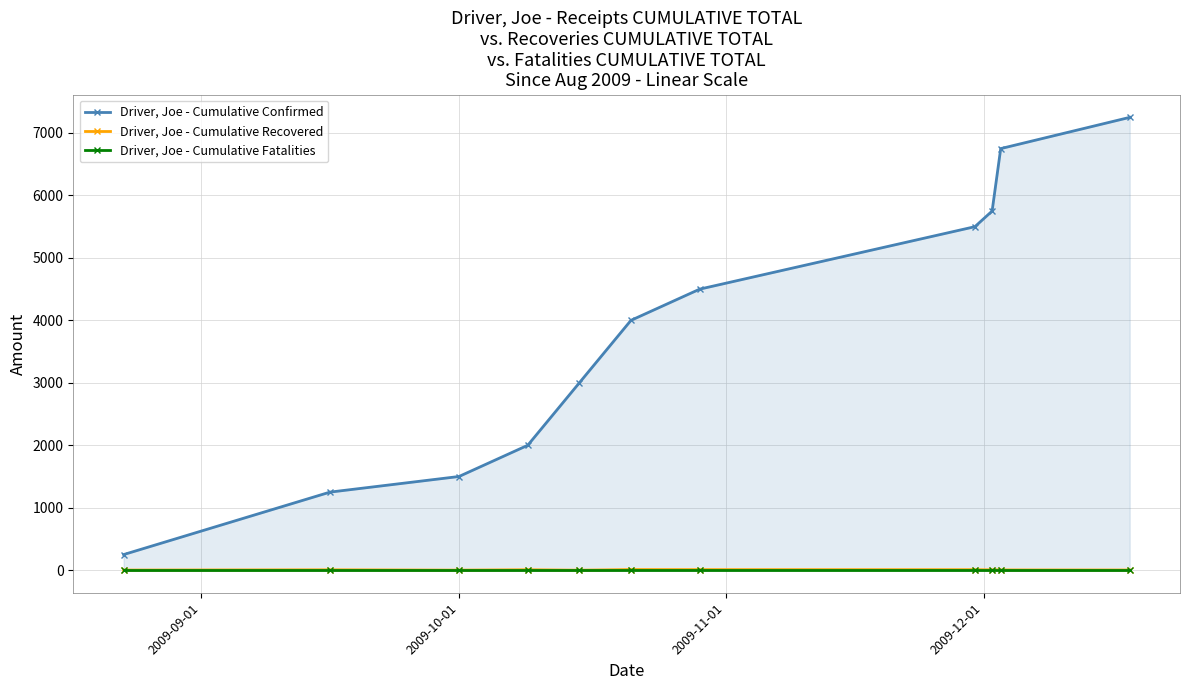

At how many categories does at least one series exceed 5773?

2